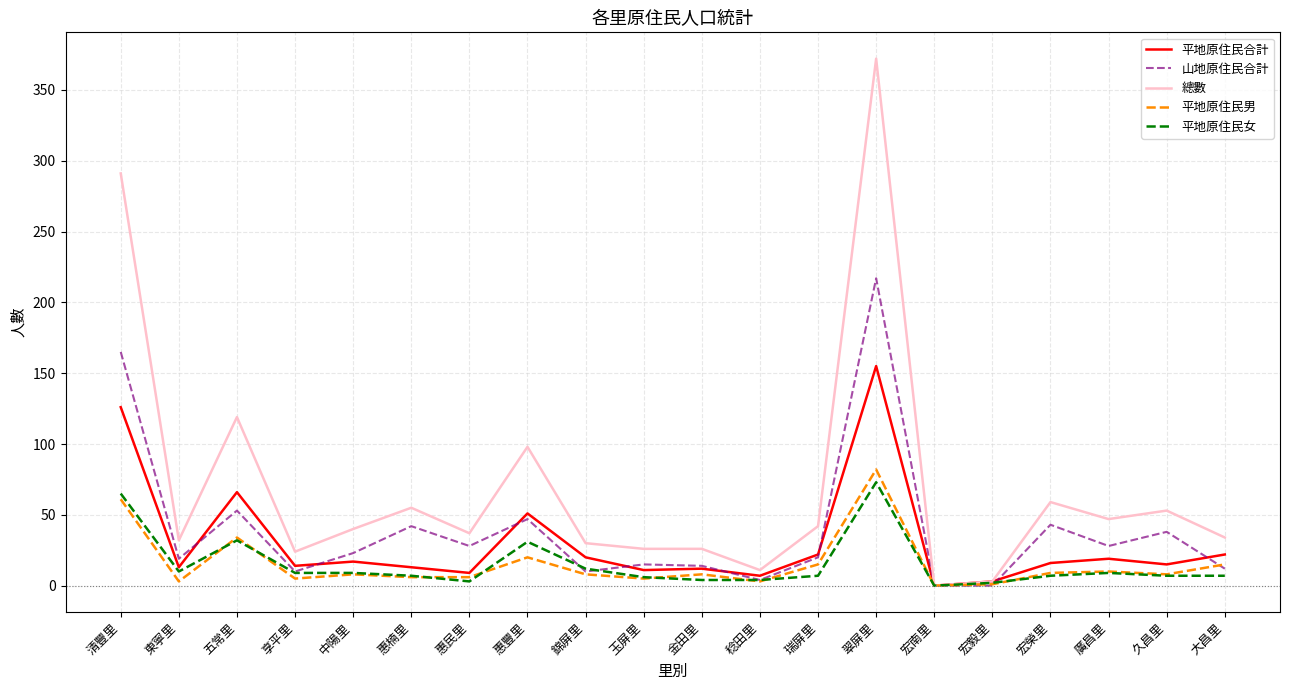

Which series has the largest total across all categories?

總數